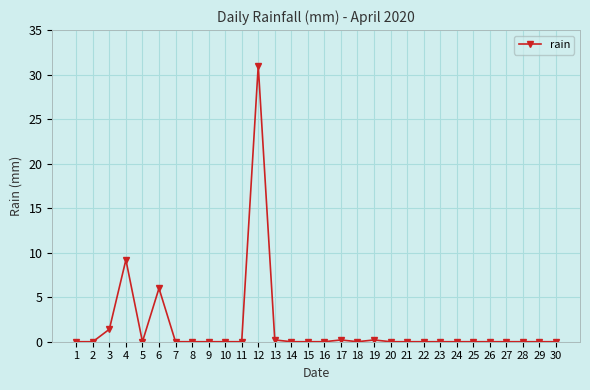

What is the maximum value shown in the chart?

31.0